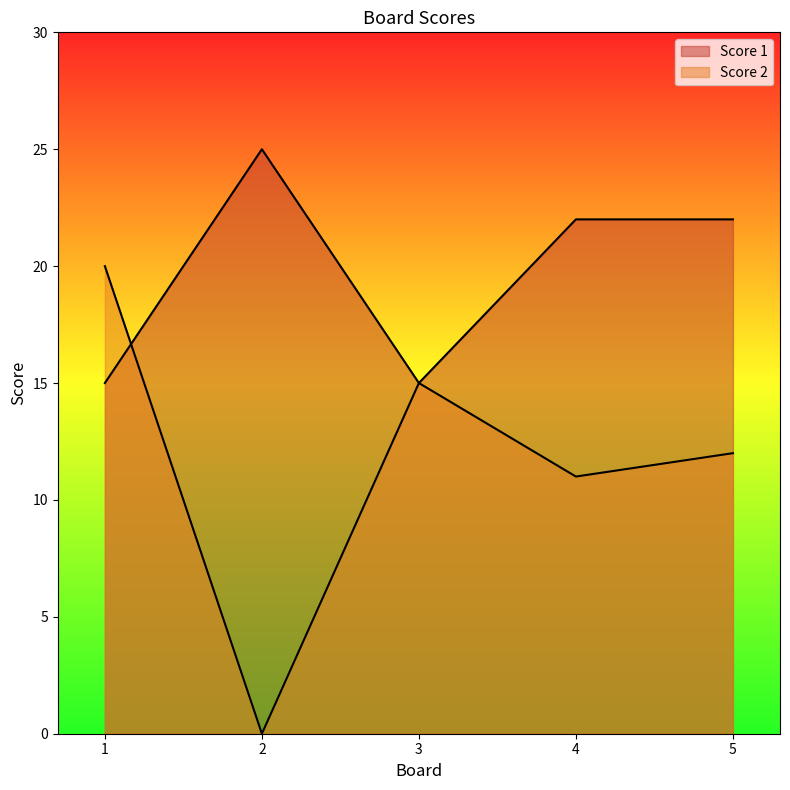

How many values in the Score 1 series exceed 22?

1